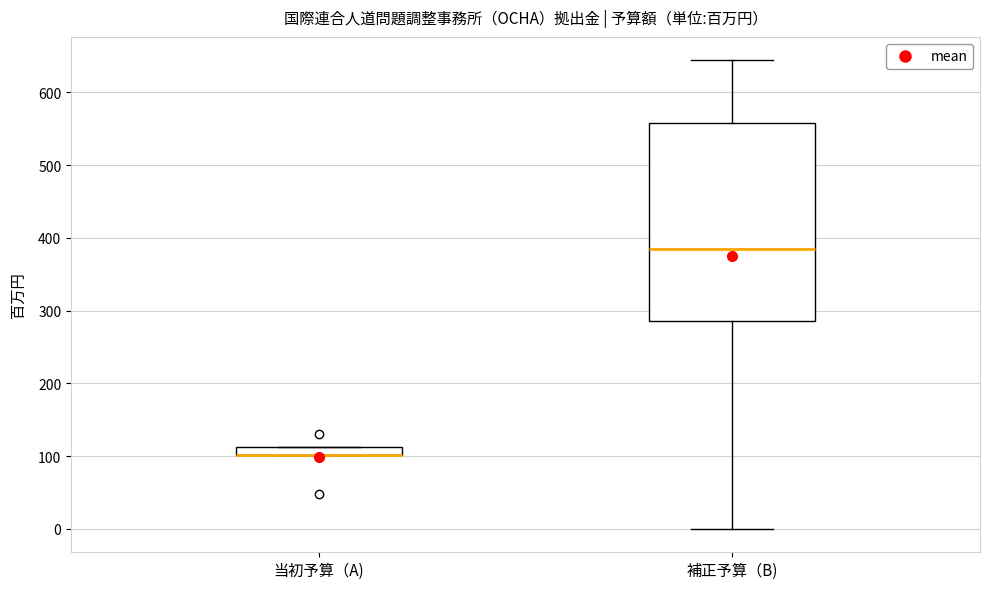

Where is the lower edge of the box for 補正予算（B) on the y-axis? The values are not printed on the chart, so give them approximately, as read against the axis.

290